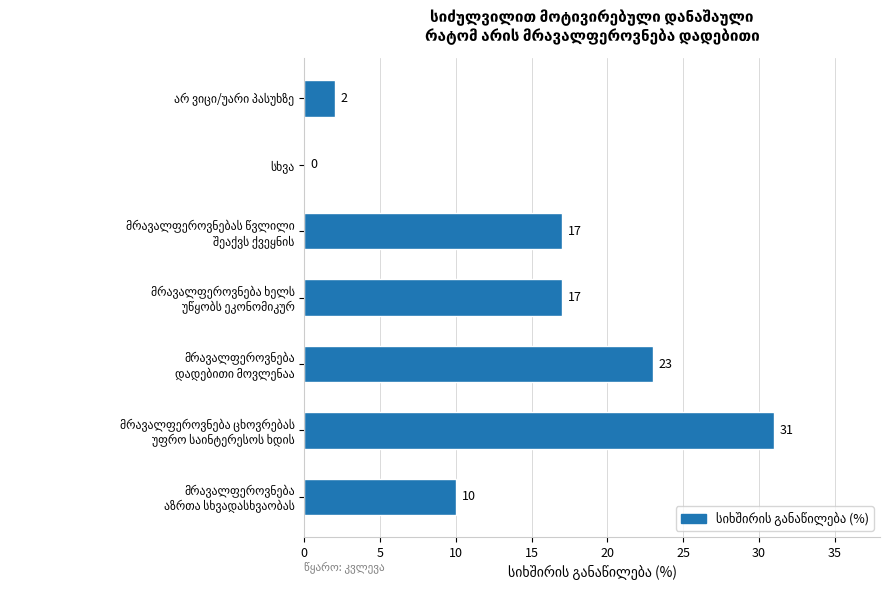

What is the maximum value shown in the chart?

31